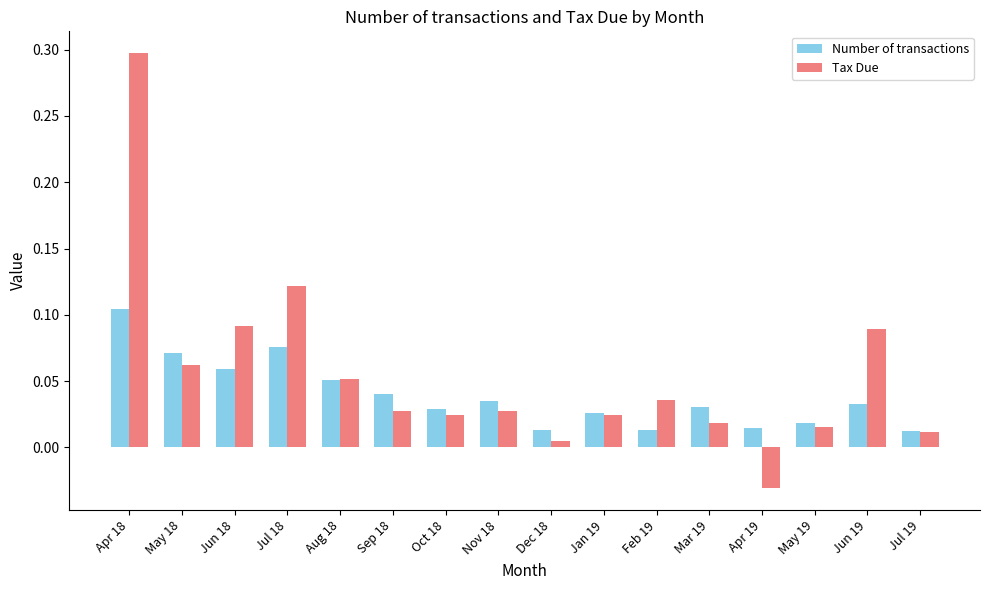

What is the sum of all Tax Due values?

0.9